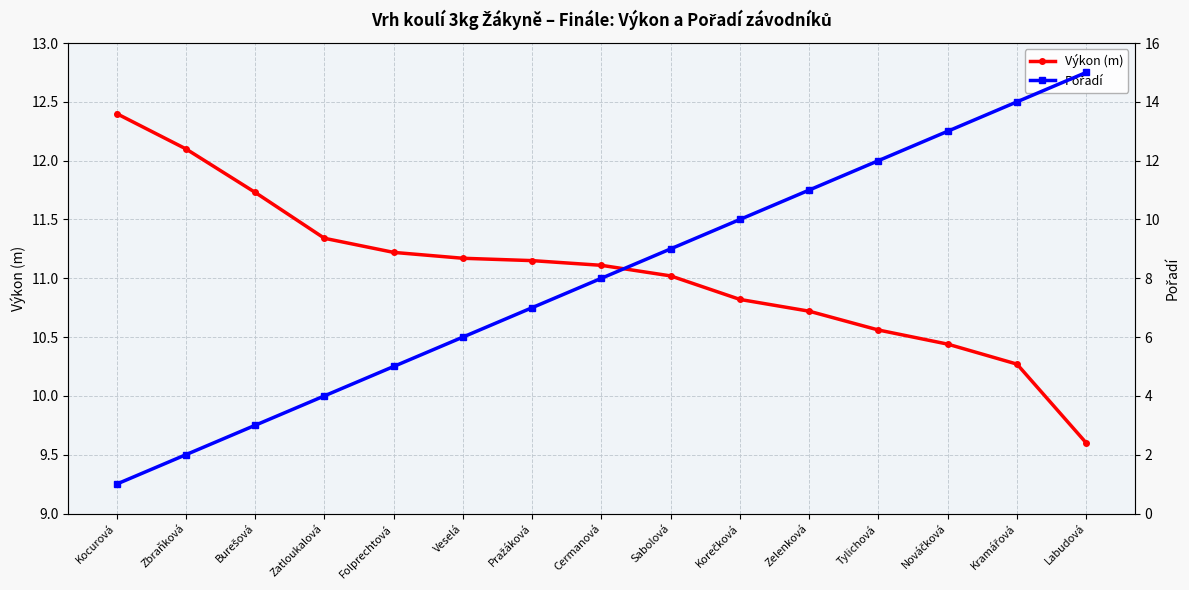

What is the total value across all series at Labudová?

24.6